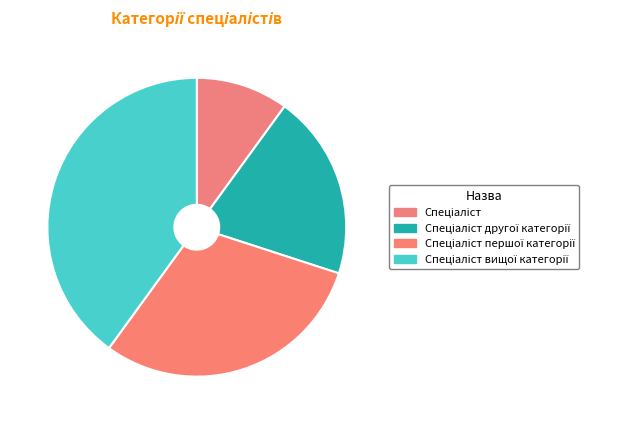

To the nearest percent, what is the difference between the Спеціаліст першої категорії and Спеціаліст slice percentages?

20%